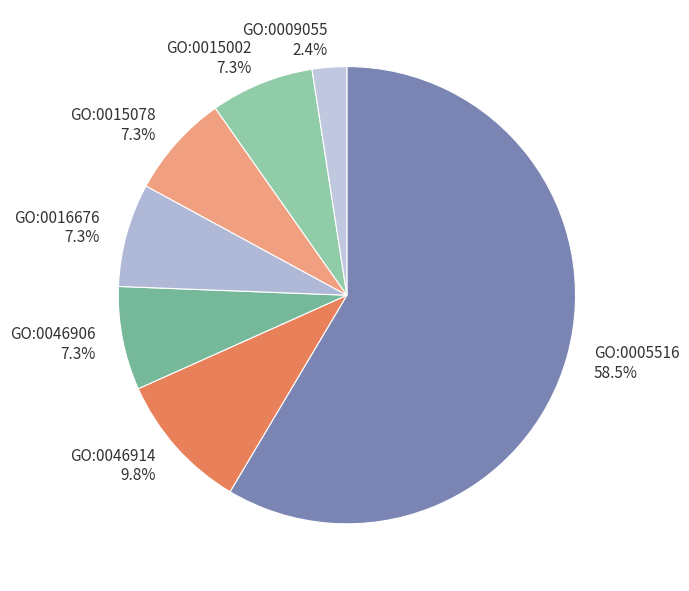

Which category has the smallest portion of the pie?

GO:0009055